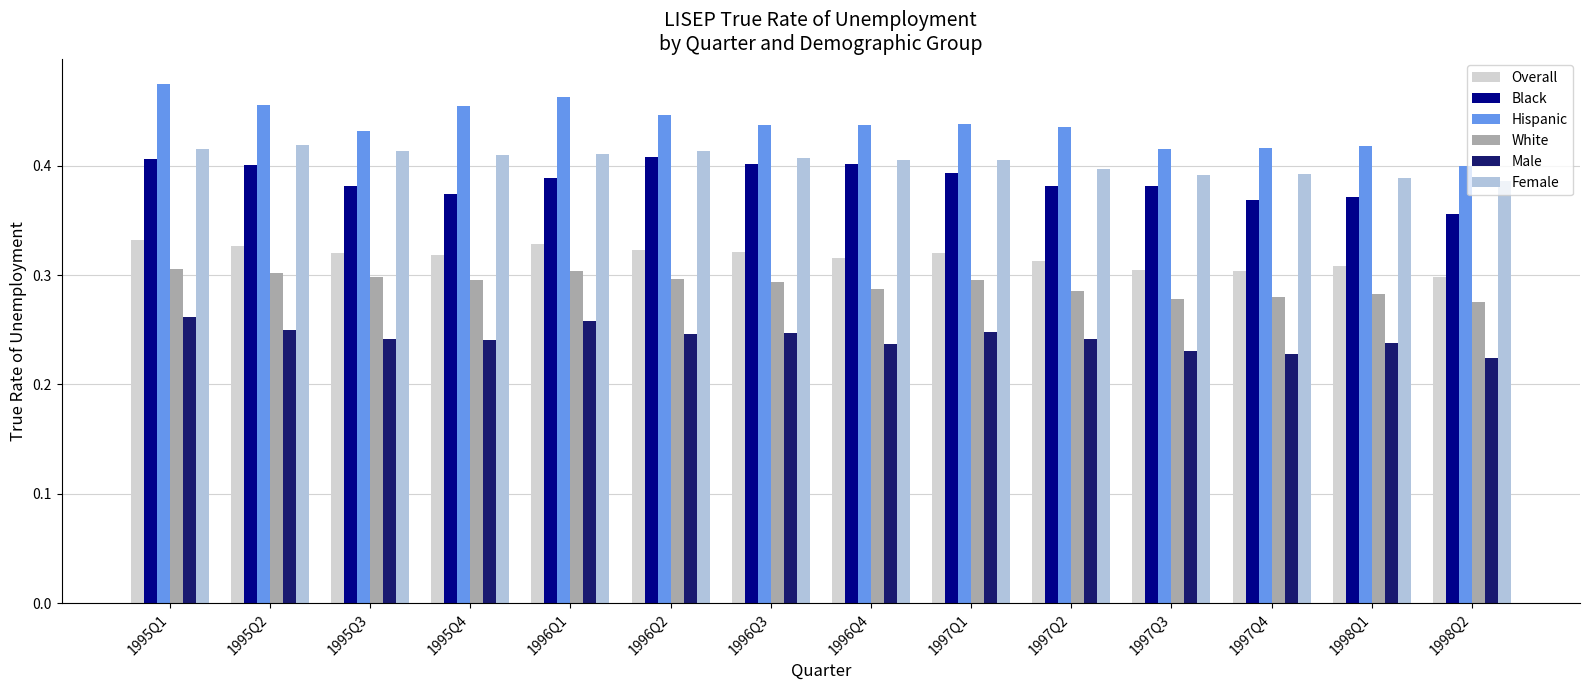

Count the number of categories in the chart.

14